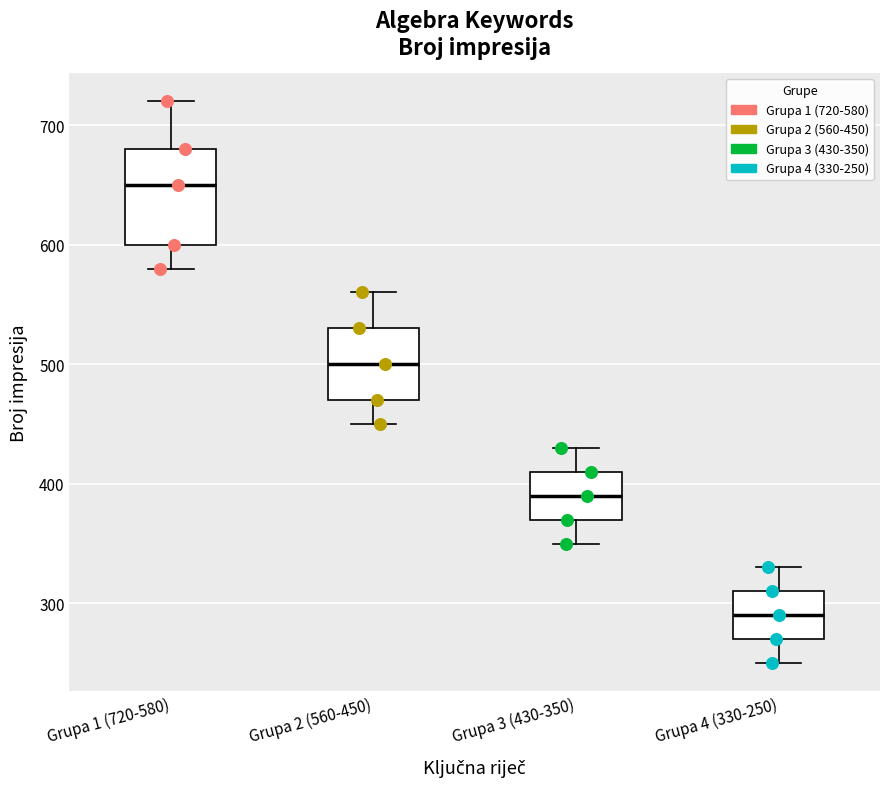

Reading left to right, transcribe this box plot: for each box, give where its median line is, the range the box spans, and where its two whiskers end, as read against the y-axis. The values are not printed on the chart, so give them approximately, as read against the axis.

Grupa 1 (720-580): median 650, box 600 to 680, whiskers 580 to 720
Grupa 2 (560-450): median 500, box 470 to 530, whiskers 450 to 560
Grupa 3 (430-350): median 390, box 370 to 410, whiskers 350 to 430
Grupa 4 (330-250): median 290, box 270 to 310, whiskers 250 to 330